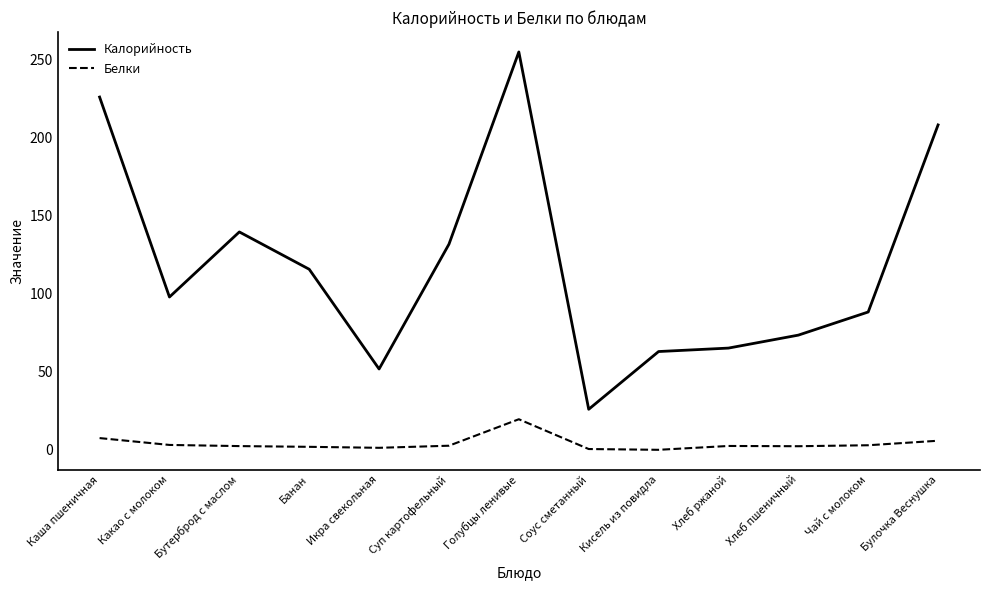

What position from the left is Булочка Веснушка?

13